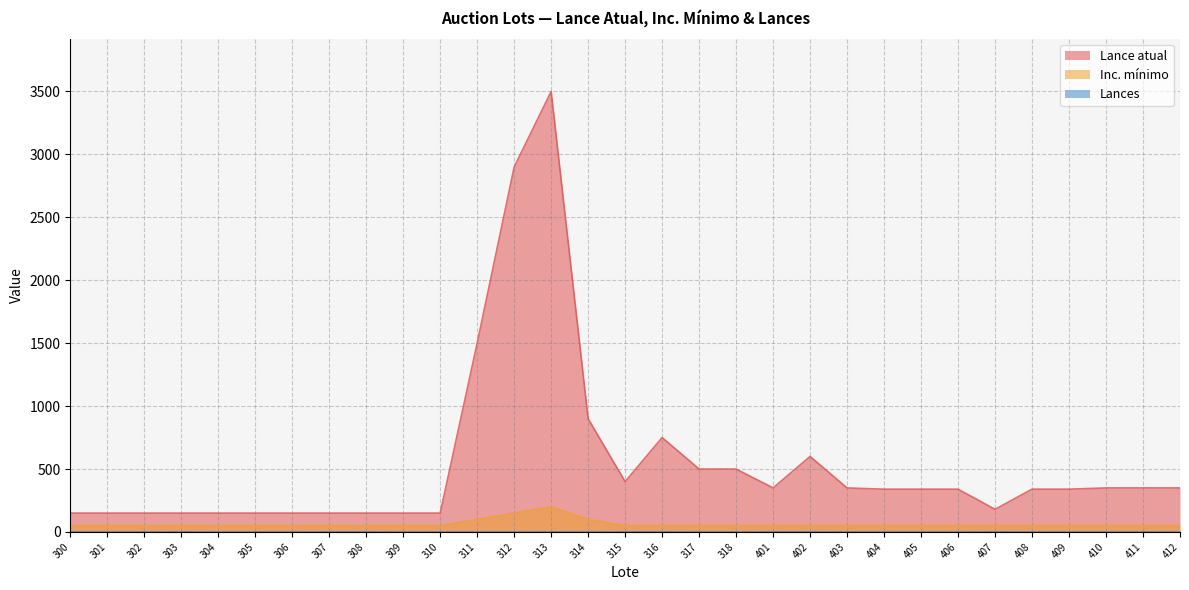

Is it true that Inc. mínimo equals 302 at 313?

False